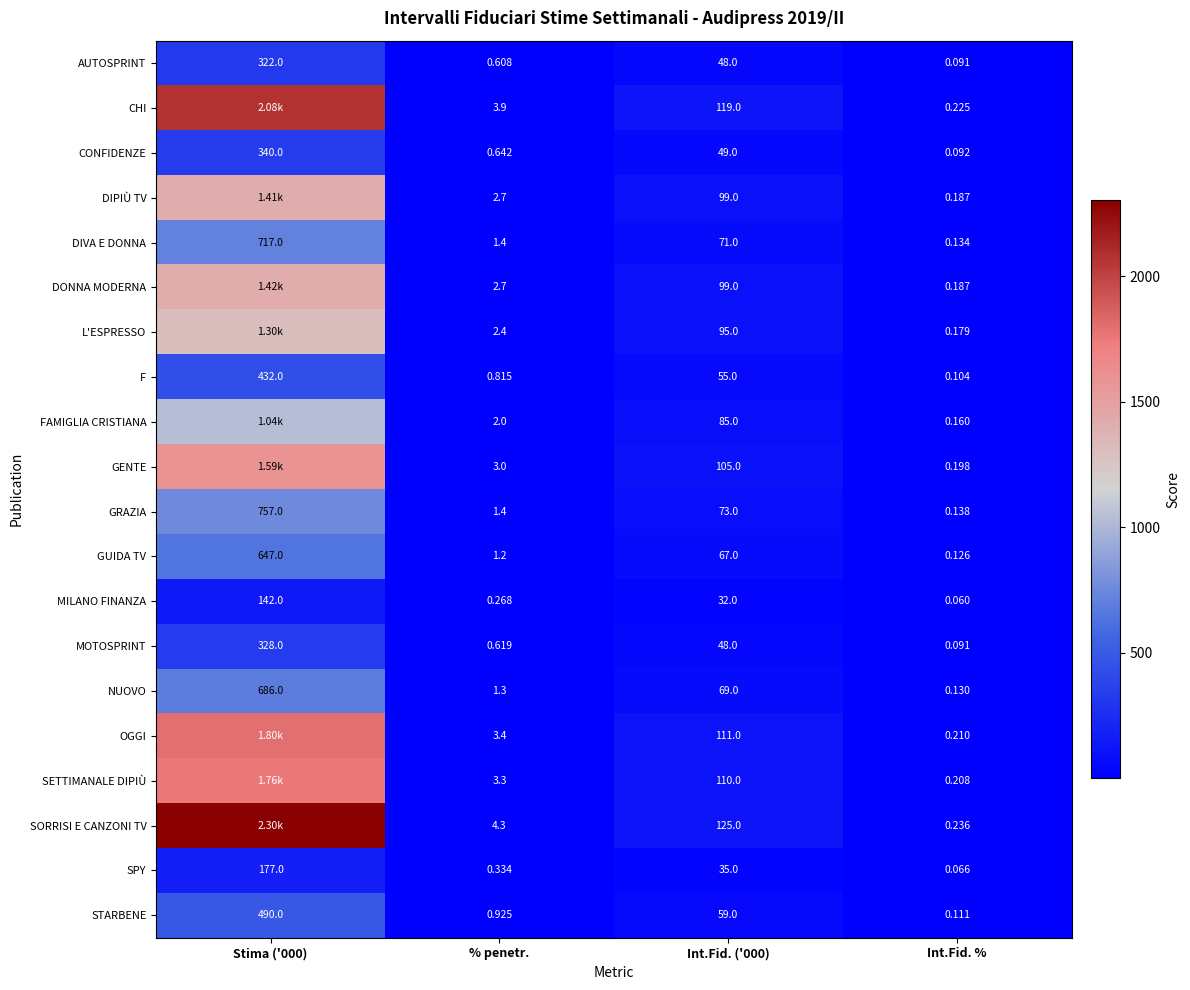

Is it true that SPY equals 0.0 at Int.Fid. %?

False